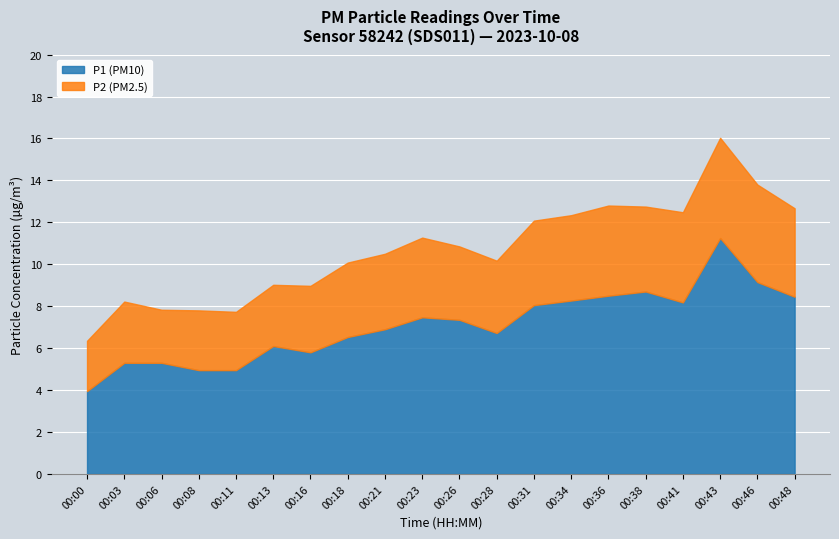

What is the difference between the P1 values at 00:28 and 00:13?

0.6